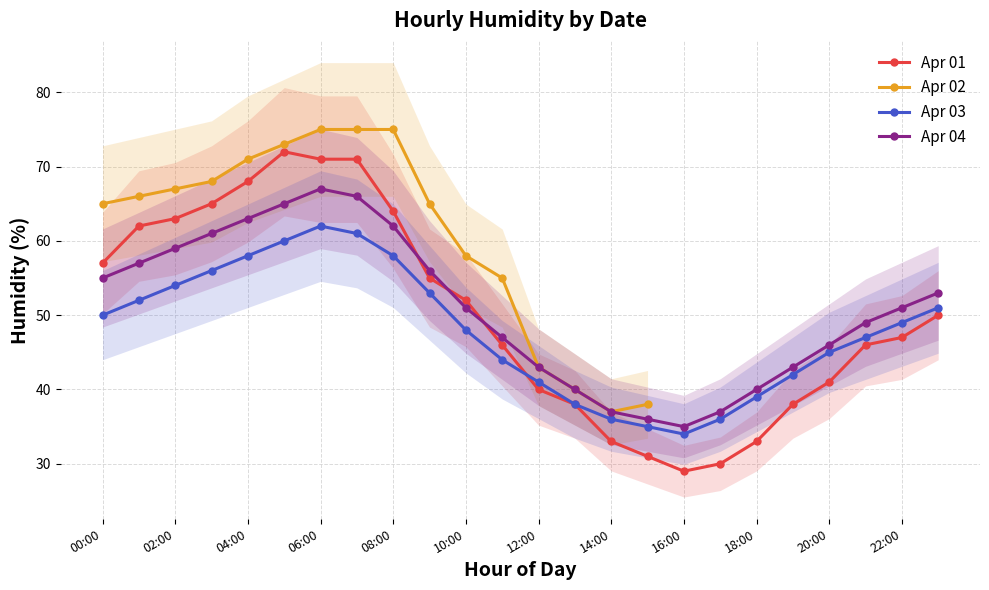

Is the value of Apr 03 at 07:00 greater than the value of Apr 04 at 00:00?

Yes